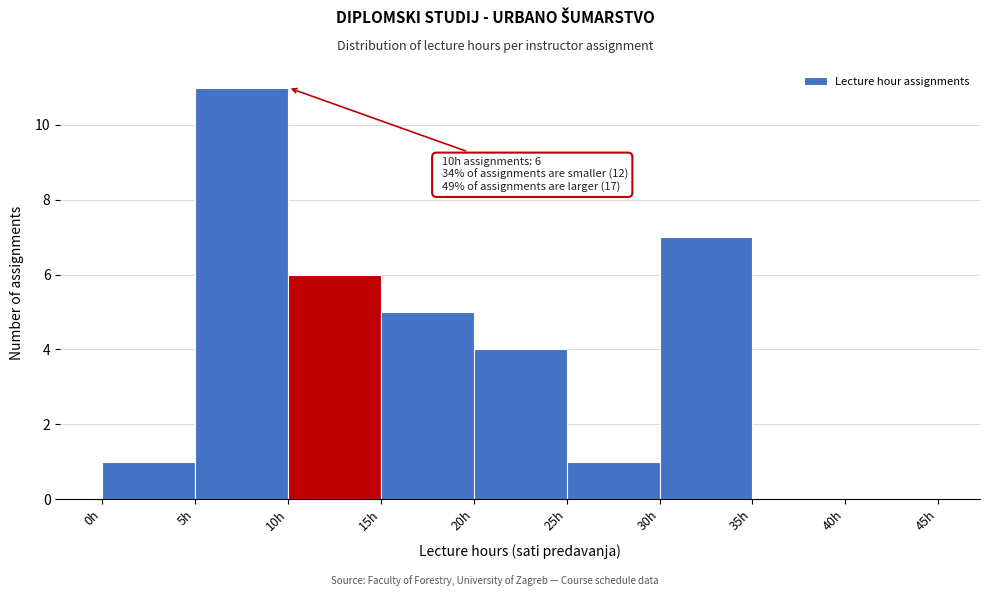

Which range on the x-axis has the tallest bar?

5 to 10